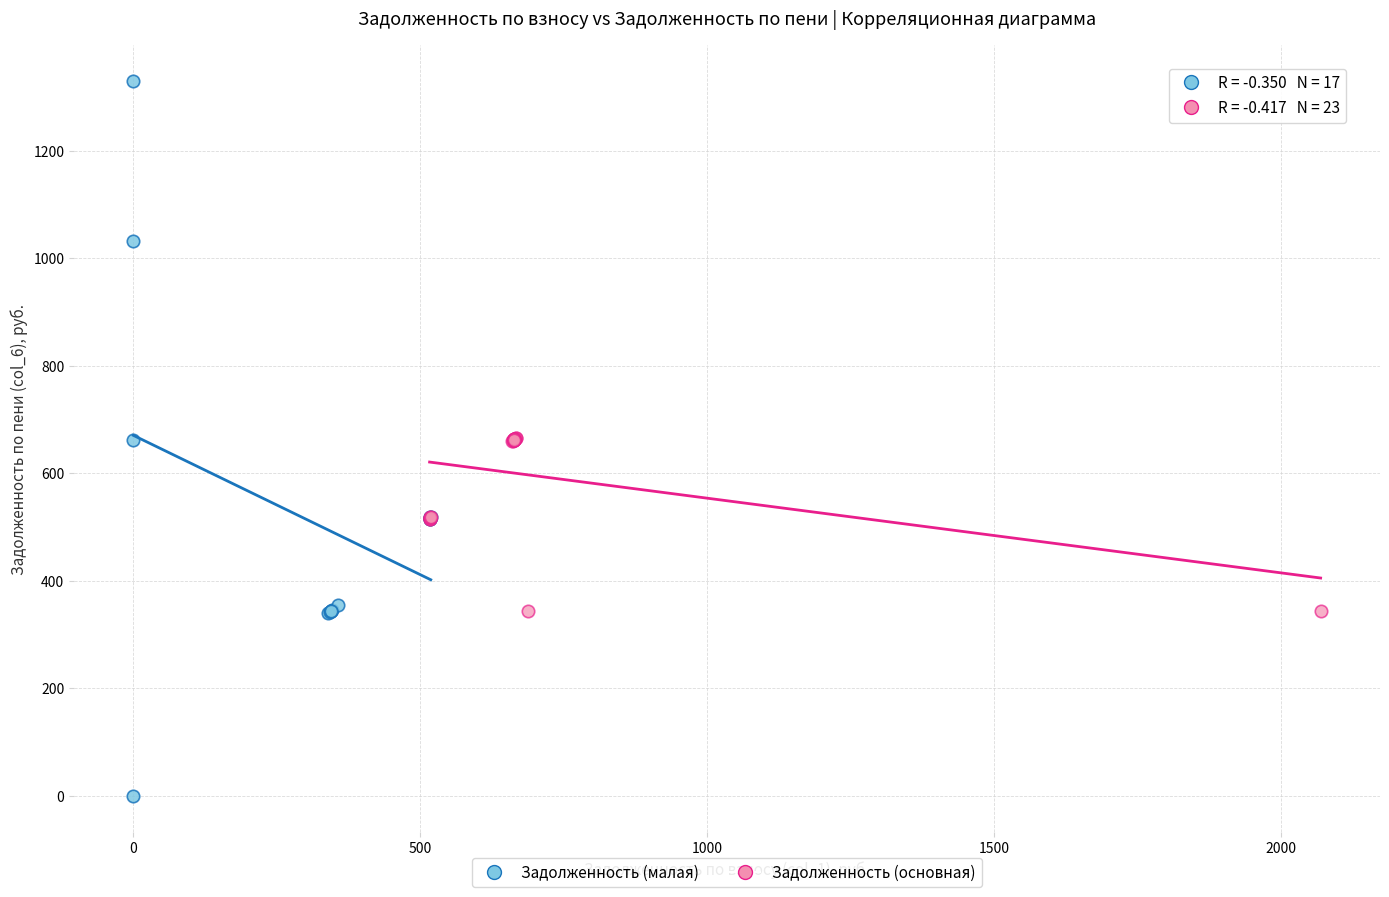

Which series contains the highest Y value?

Задолженность (малая)